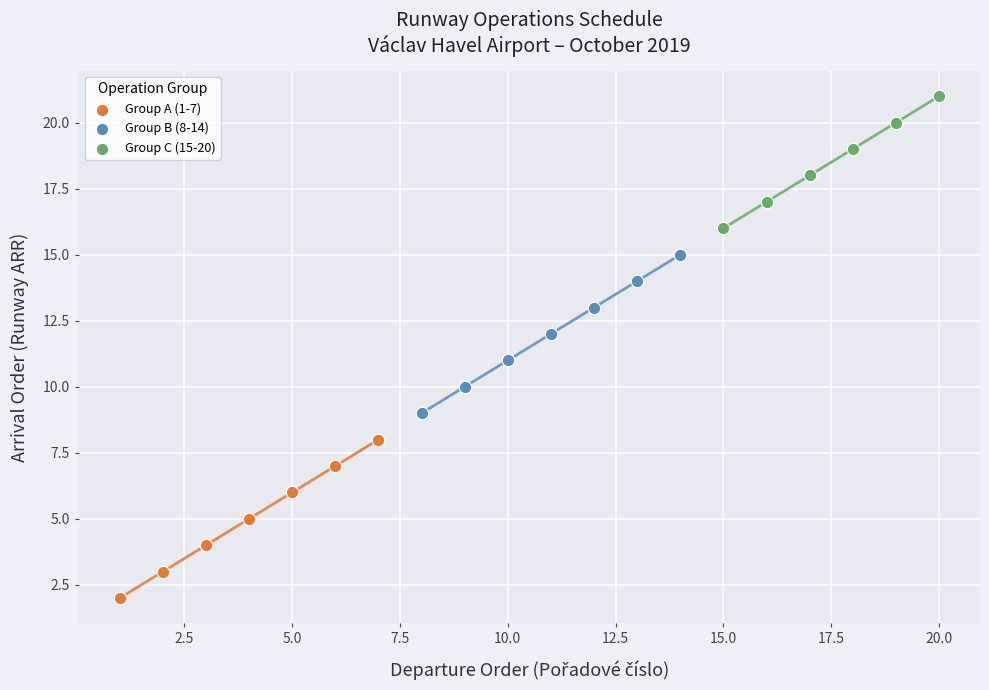

What are all the series names shown in the legend?

Group A (1-7), Group B (8-14), Group C (15-20)